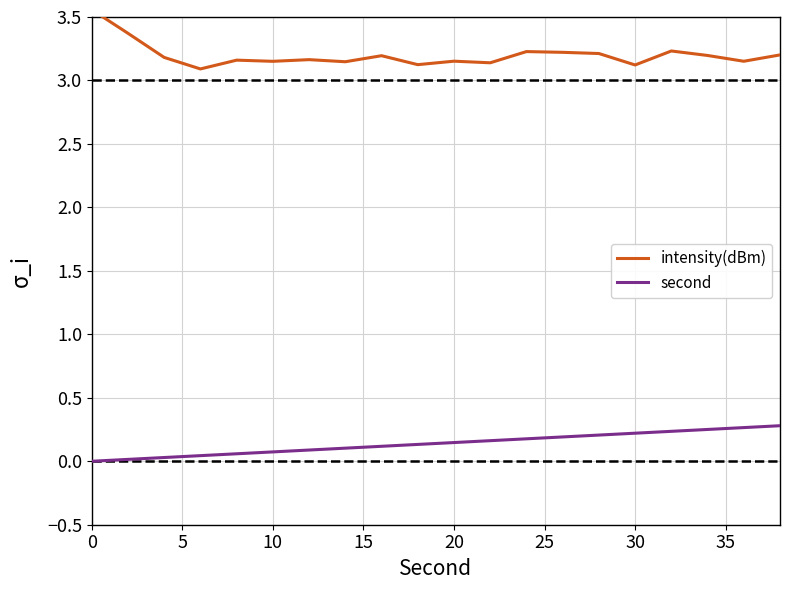

True or false: second has more than 2 points higher than both neighbors.

False